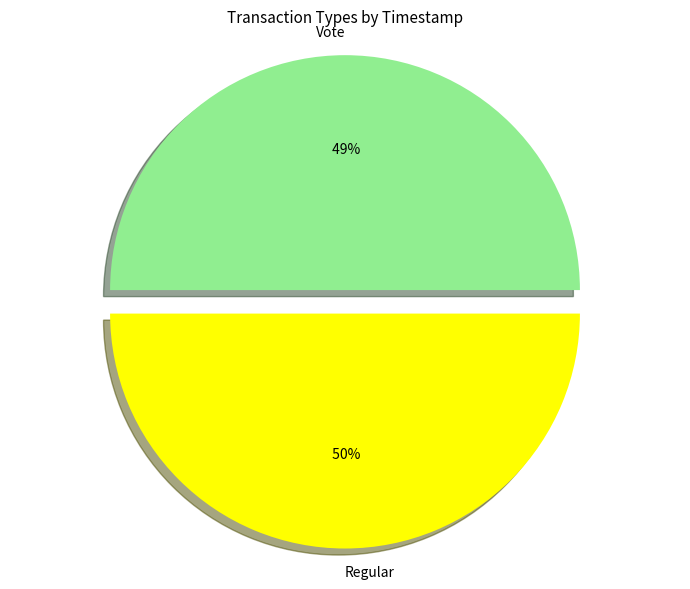

Which slice represents more than half of the pie?

Regular